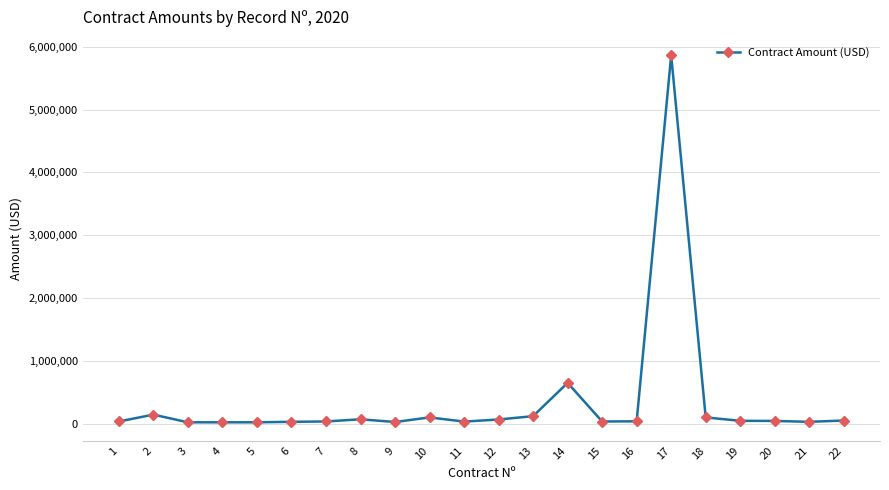

What is the approximate value at 9?

26597.4